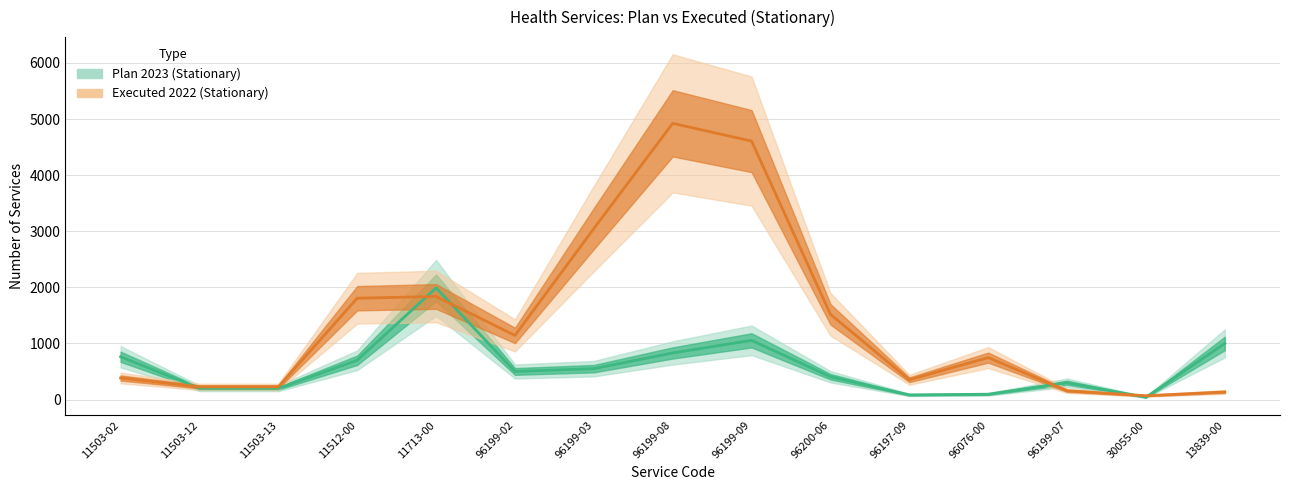

List the series in order of their overall mean, lowest first.

Plan 2023 (Stationary), Executed 2022 (Stationary)